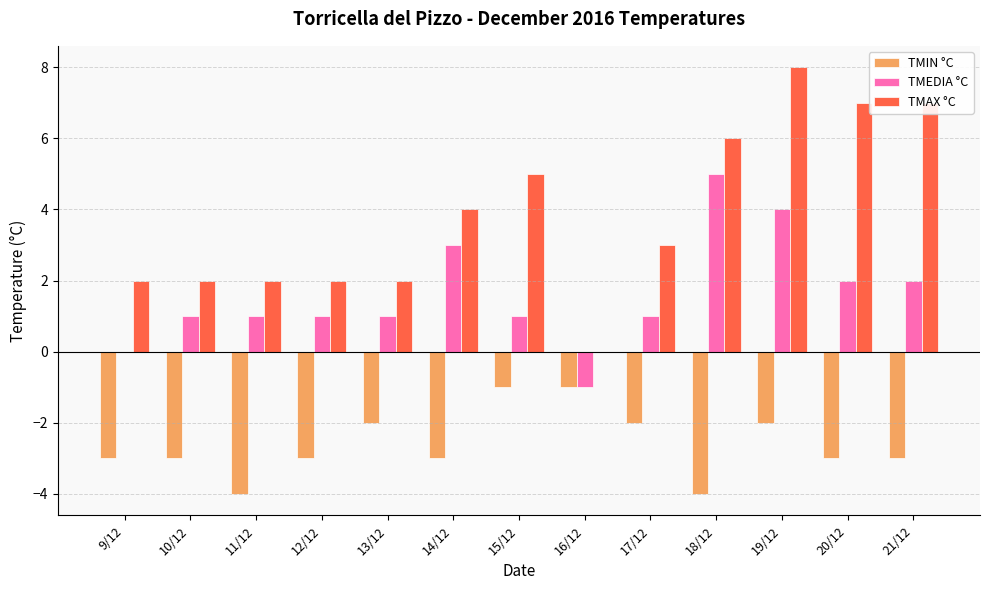

Is the value of TMAX °C at 20/12 greater than the value of TMIN °C at 20/12?

Yes